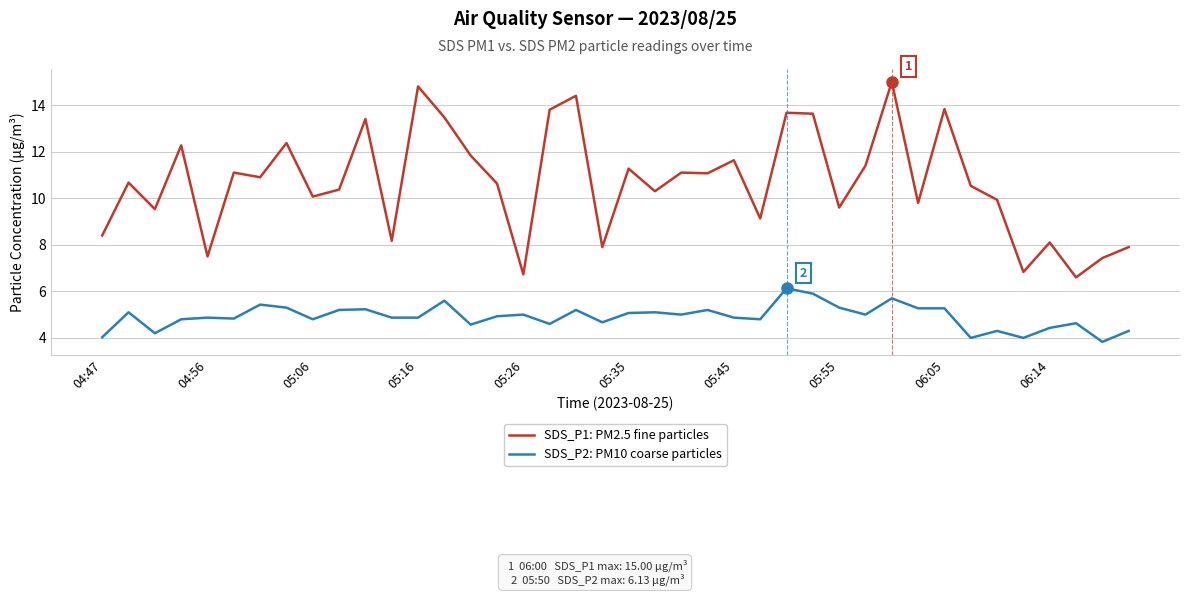

What is the maximum value for SDS_P1: PM2.5 fine particles?

15.0